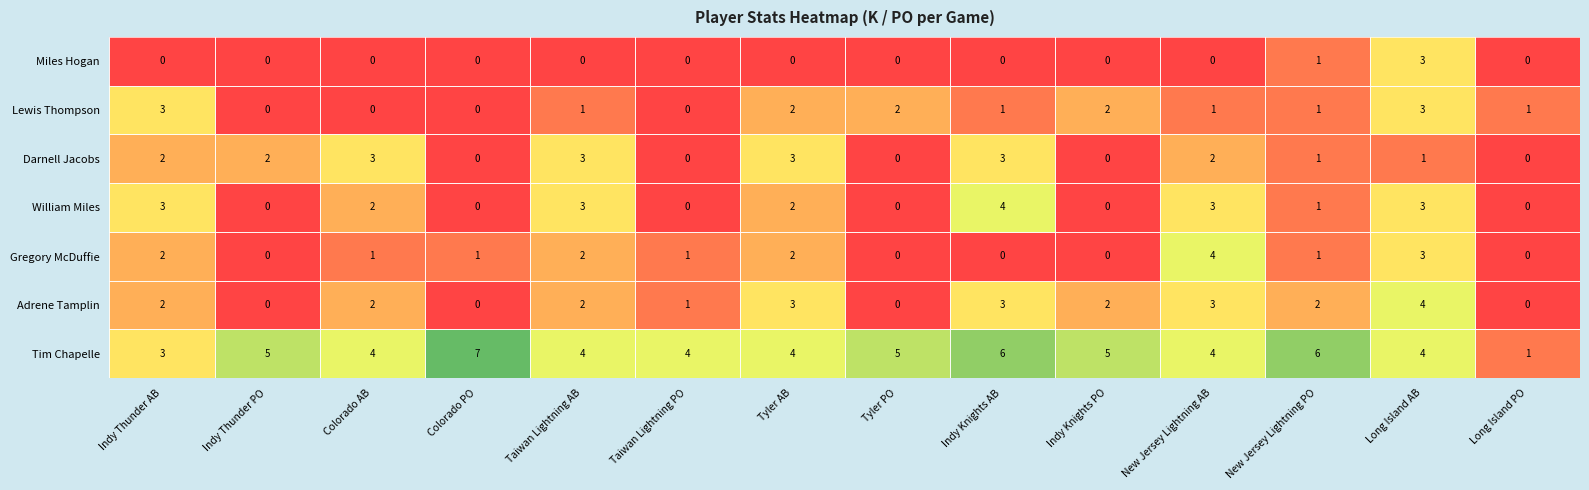

True or false: Gregory McDuffie has a value of 5 at New Jersey Lightning AB.

False